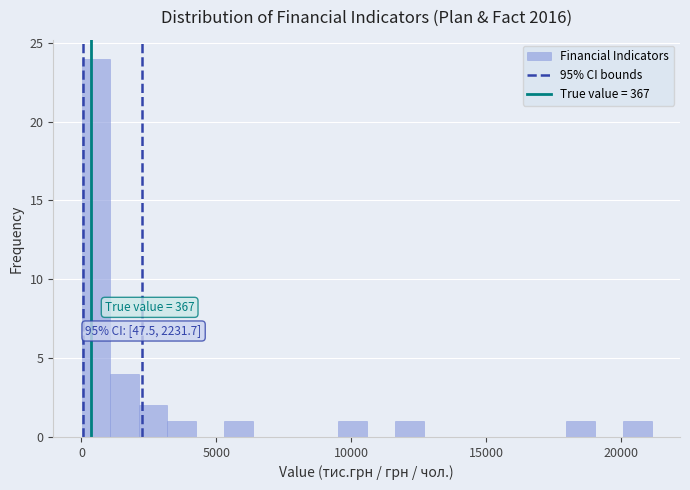

Around what value on the x-axis is the tallest bar? Give the approximate position of its centre, as read against the axis.

500